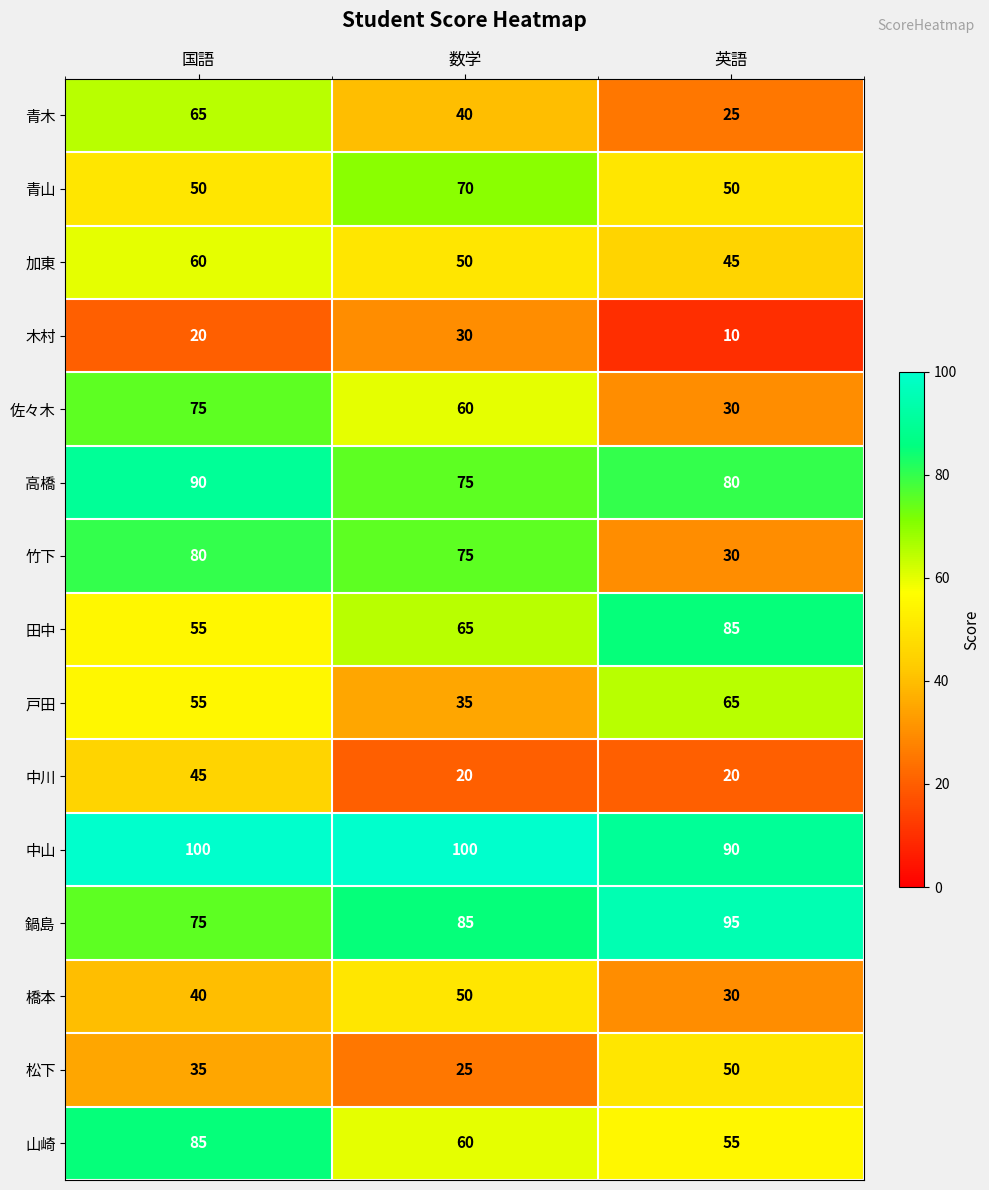

The value of 高橋 at 数学 is 75. True or false?

True